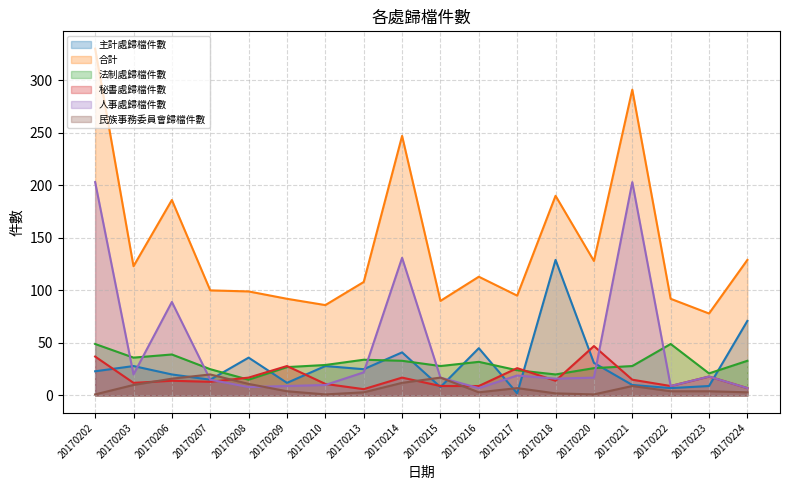

What is the average value of the 人事處歸檔件數 (line) series?

46